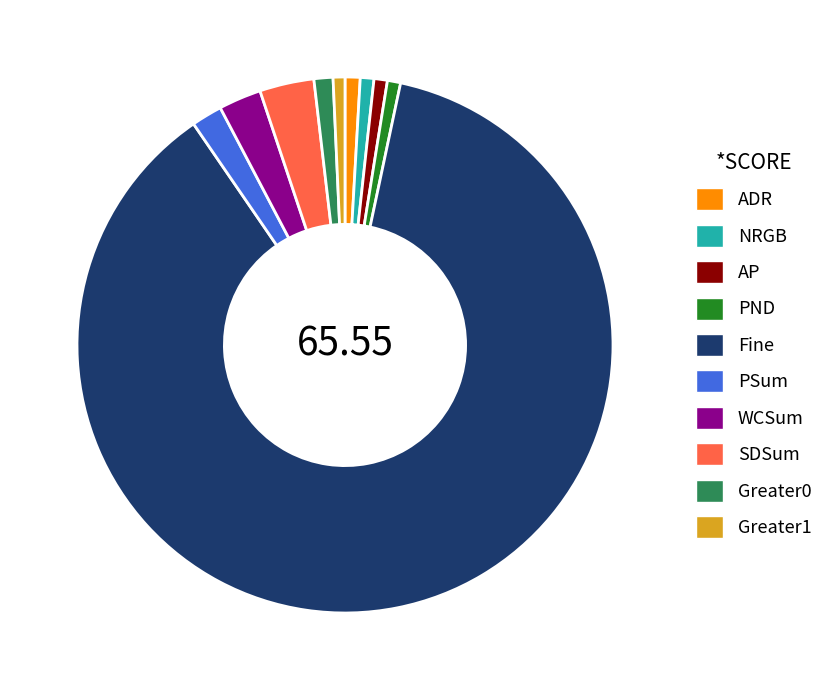

Do Greater0 and Fine together represent more than half of the pie?

Yes